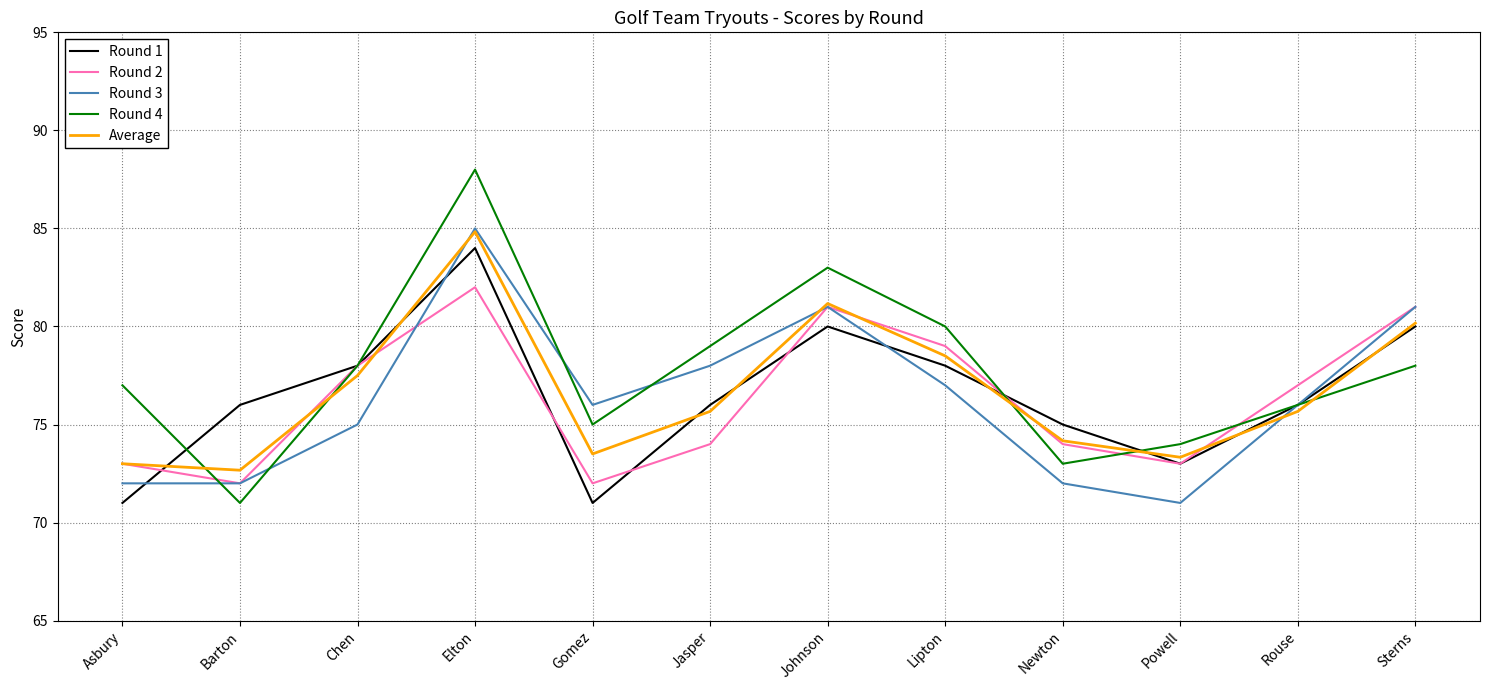

Reading left to right, what are all the values shown in this chart?

Round 1: Asbury=71.0	Barton=76.0	Chen=78.0	Elton=84.0	Gomez=71.0	Jasper=76.0	Johnson=80.0	Lipton=78.0	Newton=75.0	Powell=73.0	Rouse=76.0	Sterns=80.0
Round 2: Asbury=73.0	Barton=72.0	Chen=78.0	Elton=82.0	Gomez=72.0	Jasper=74.0	Johnson=81.0	Lipton=79.0	Newton=74.0	Powell=73.0	Rouse=77.0	Sterns=81.0
Round 3: Asbury=72.0	Barton=72.0	Chen=75.0	Elton=85.0	Gomez=76.0	Jasper=78.0	Johnson=81.0	Lipton=77.0	Newton=72.0	Powell=71.0	Rouse=76.0	Sterns=81.0
Round 4: Asbury=77.0	Barton=71.0	Chen=78.0	Elton=88.0	Gomez=75.0	Jasper=79.0	Johnson=83.0	Lipton=80.0	Newton=73.0	Powell=74.0	Rouse=76.0	Sterns=78.0
Average: Asbury=73.0	Barton=72.7	Chen=77.5	Elton=84.8	Gomez=73.5	Jasper=75.7	Johnson=81.2	Lipton=78.5	Newton=74.2	Powell=73.3	Rouse=75.7	Sterns=80.2